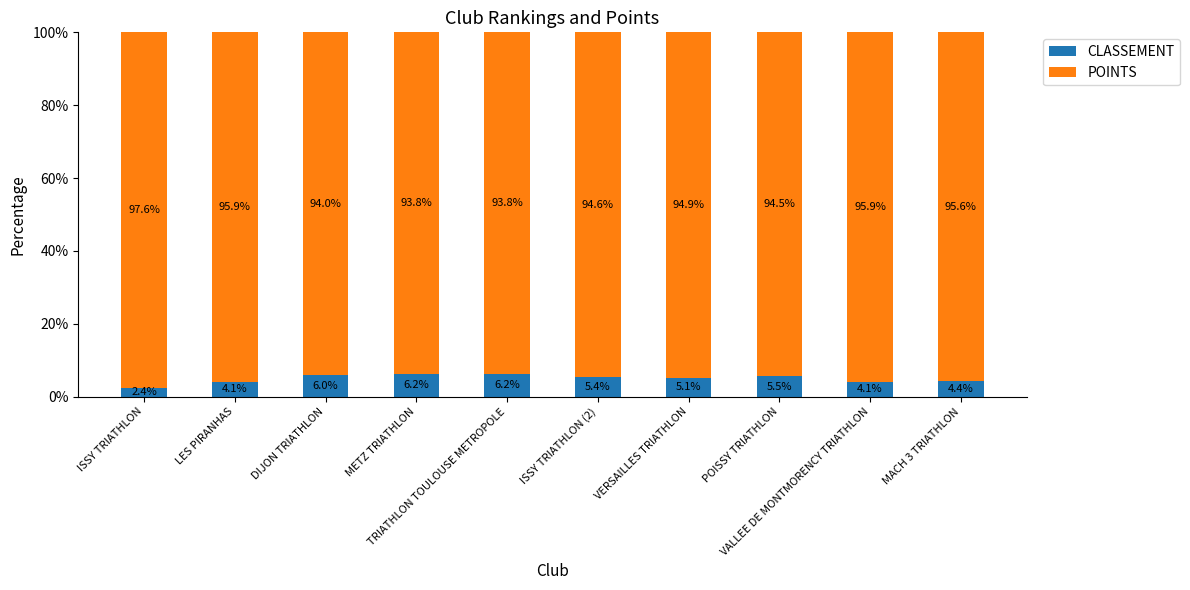

What is the difference between the maximum and minimum values in the CLASSEMENT series?

3.8